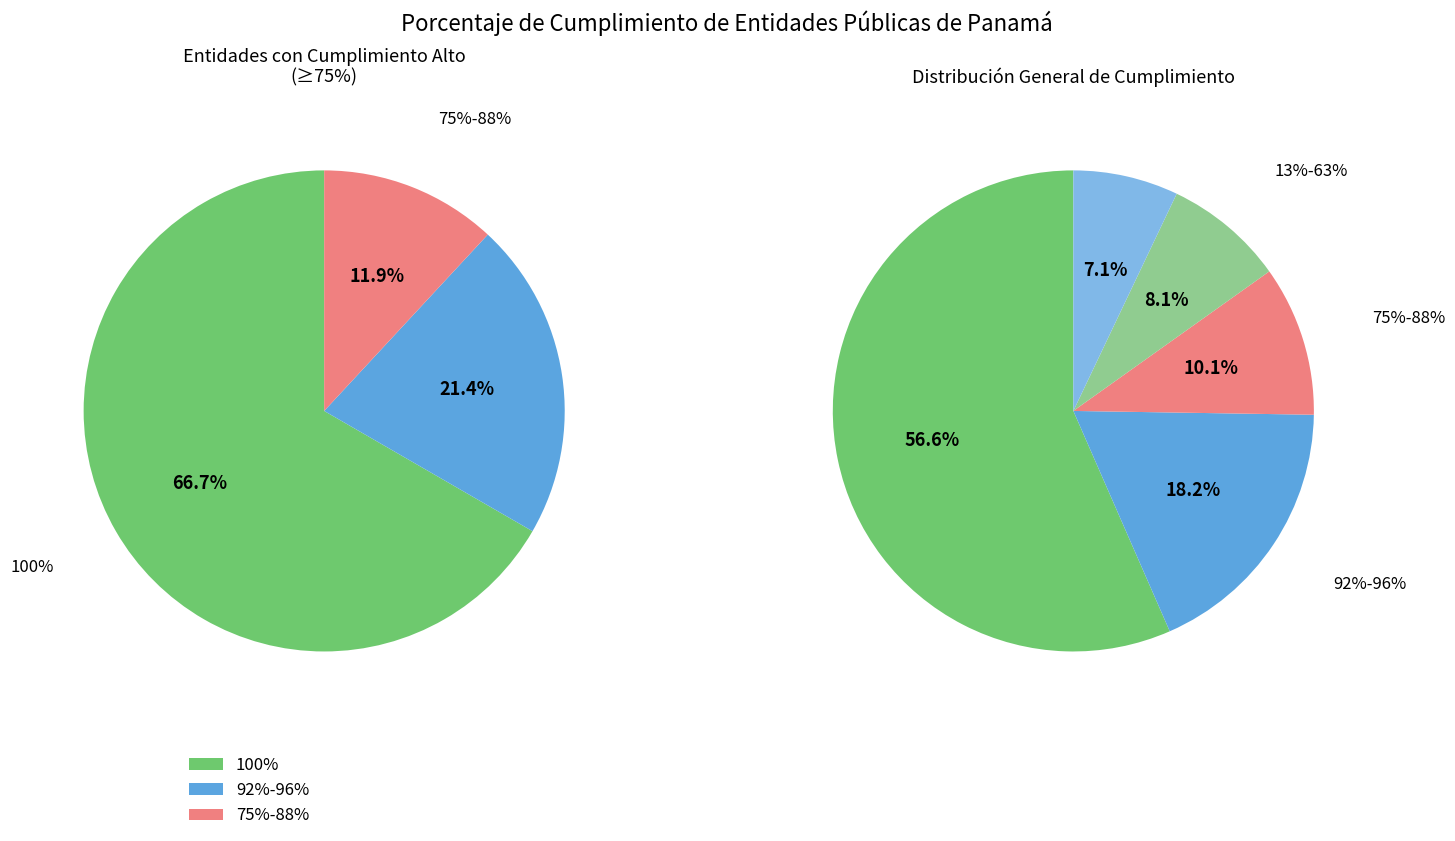

To the nearest percent, what is the average slice percentage?

20%